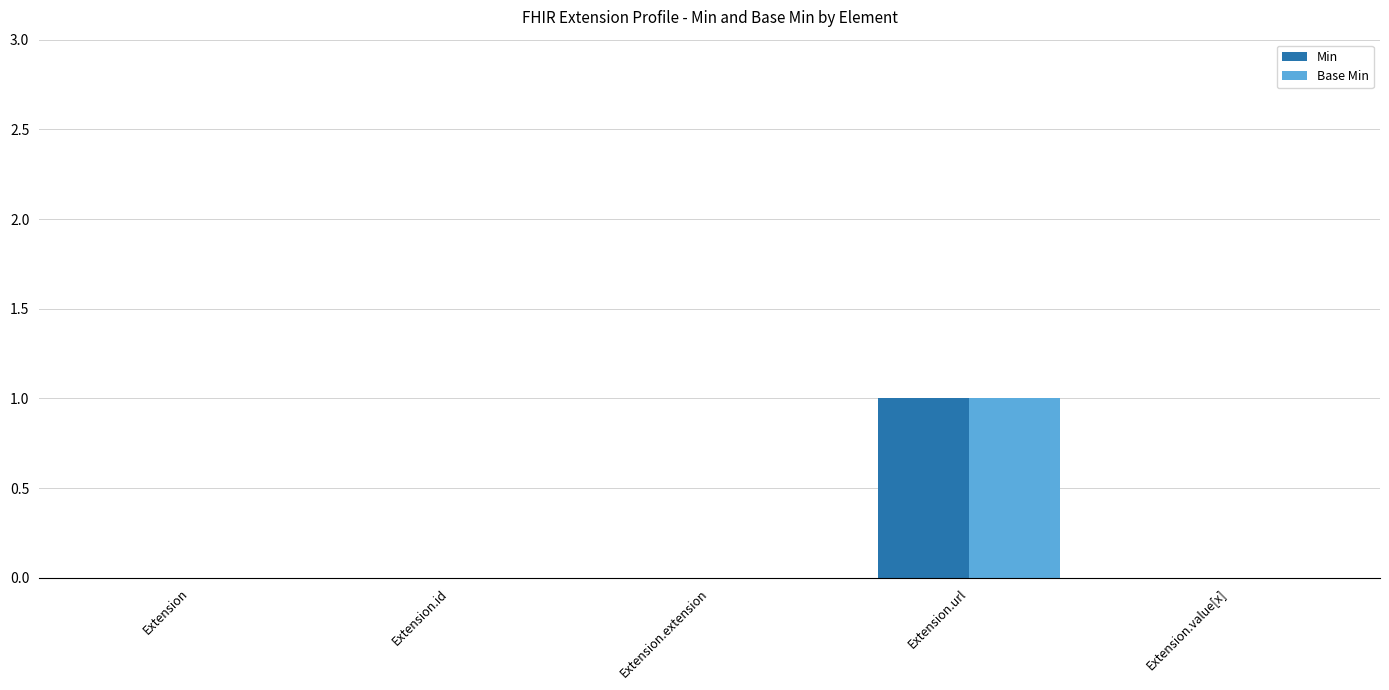

True or false: Base Min has a value of 1 at Extension.url.

True